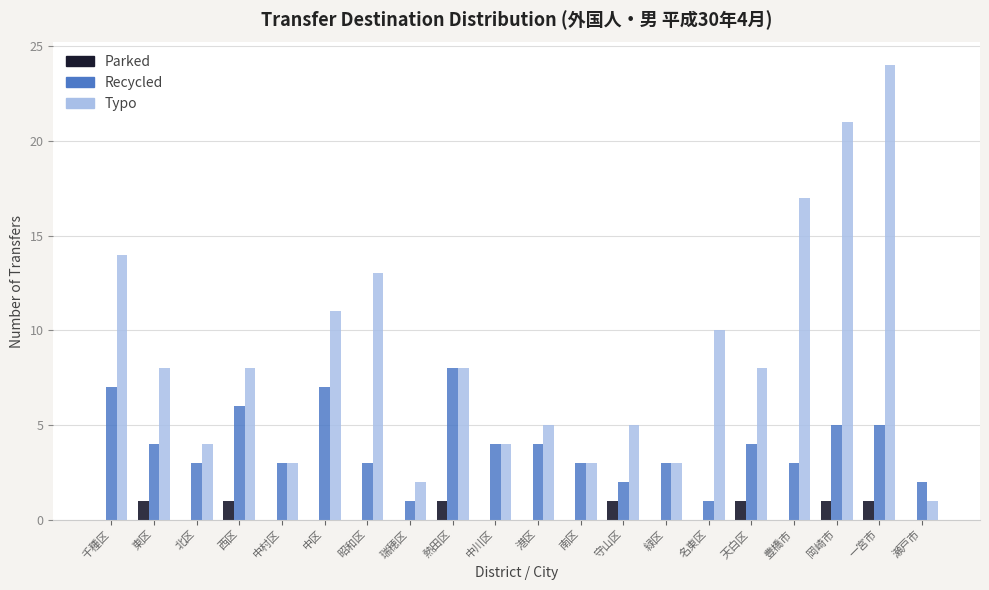

What is the approximate value of Typo at 北区?

4